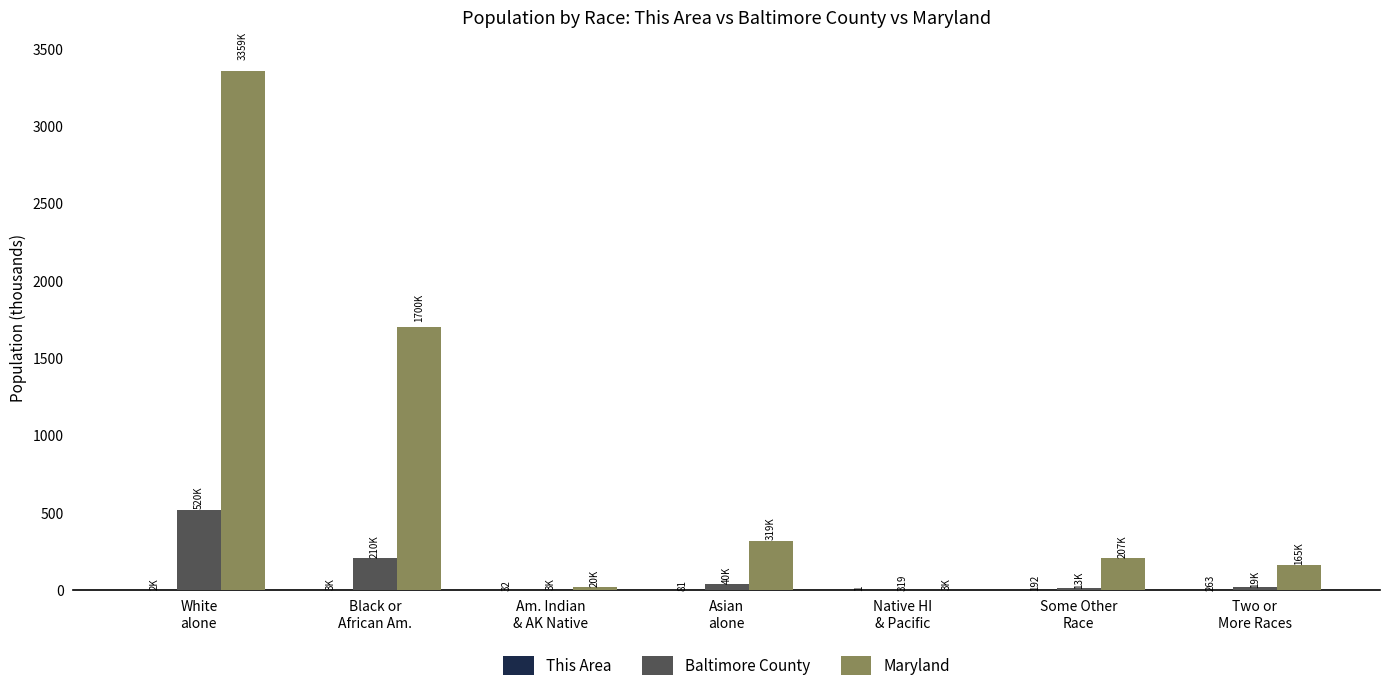

Which series has the widest spread of values?

Maryland